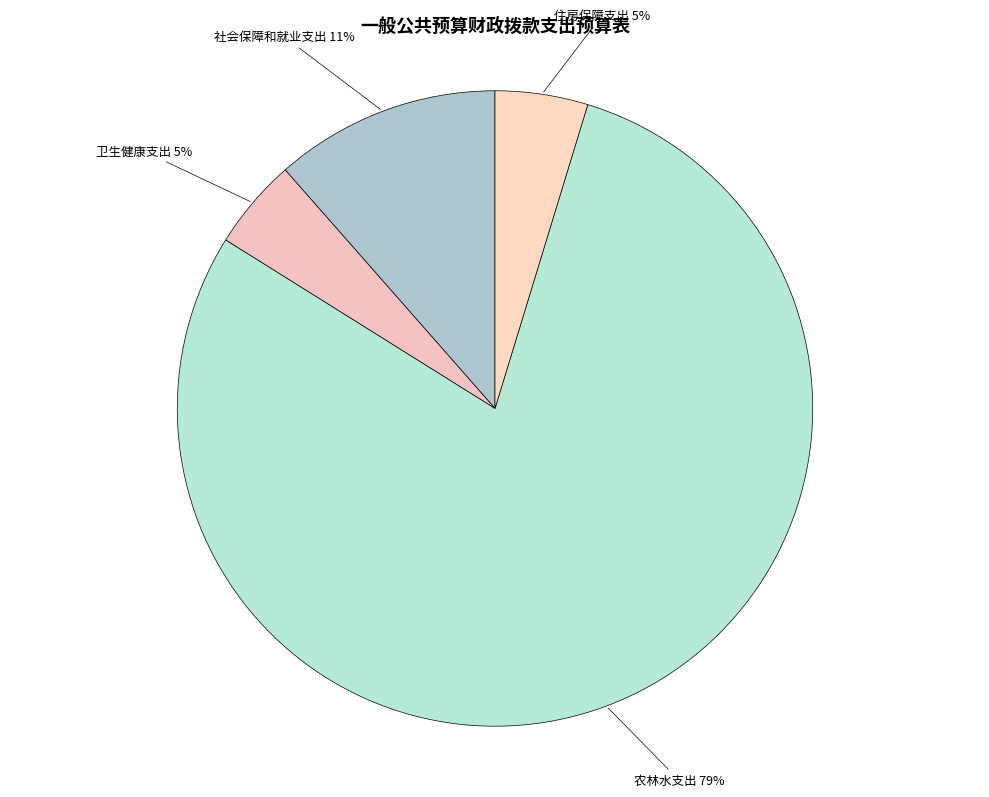

How many segments does this pie chart have?

4